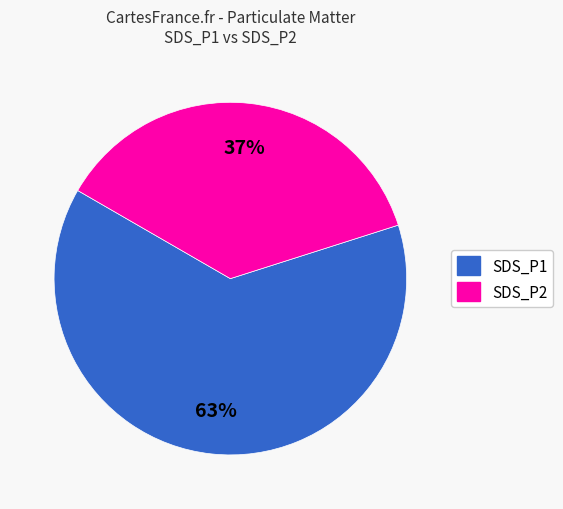

Is SDS_P2 the majority of the pie?

No